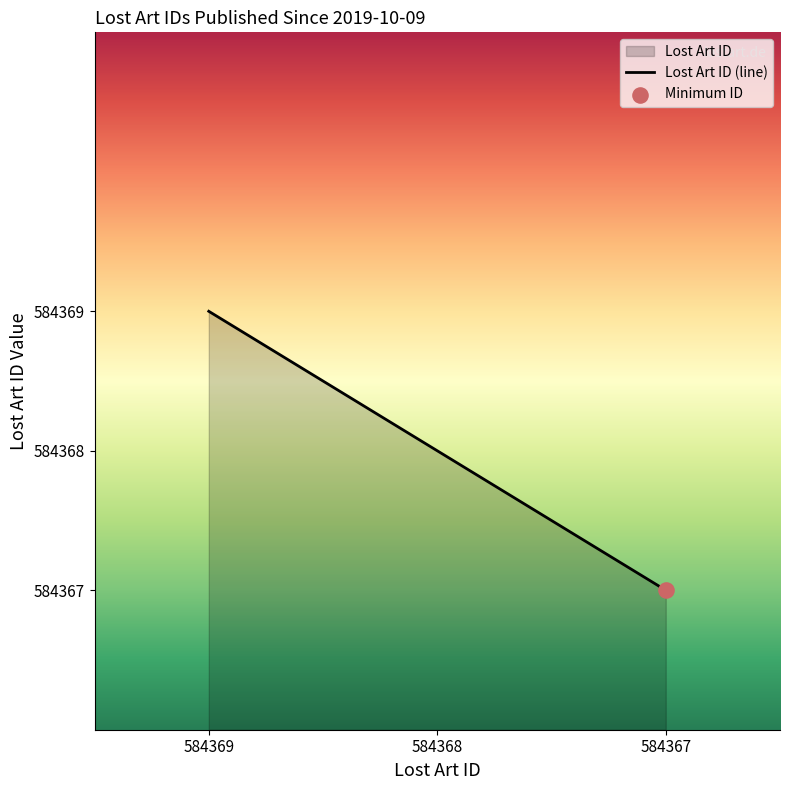

What is the ratio of the value at 584367 to the value at 584368?

1.0